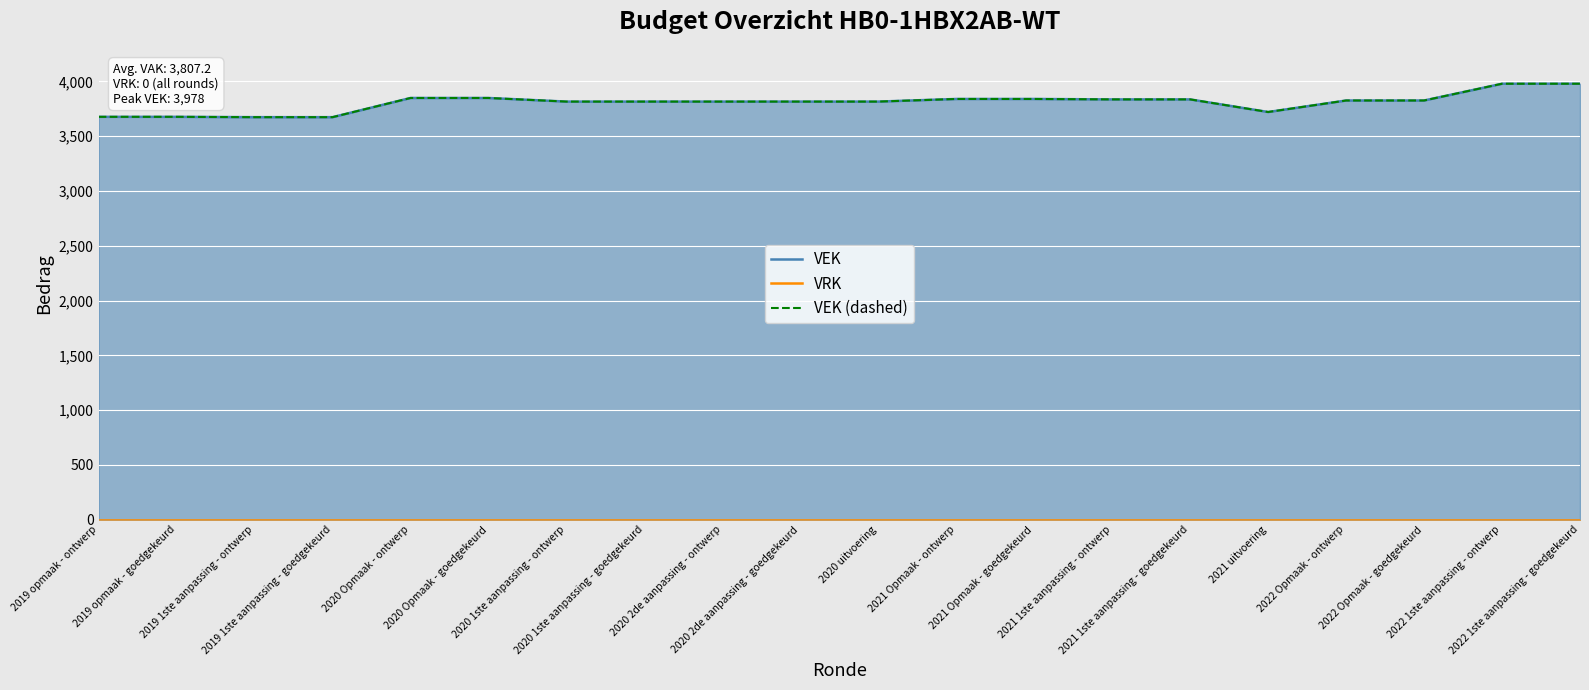

List the labels in order of VEK (dashed) value, largest first.

2022 1ste aanpassing - ontwerp, 2022 1ste aanpassing - goedgekeurd, 2020 Opmaak - ontwerp, 2020 Opmaak - goedgekeurd, 2021 Opmaak - ontwerp, 2021 Opmaak - goedgekeurd, 2021 1ste aanpassing - ontwerp, 2021 1ste aanpassing - goedgekeurd, 2022 Opmaak - ontwerp, 2022 Opmaak - goedgekeurd, 2020 1ste aanpassing - ontwerp, 2020 1ste aanpassing - goedgekeurd, 2020 2de aanpassing - ontwerp, 2020 2de aanpassing - goedgekeurd, 2020 uitvoering, 2021 uitvoering, 2019 opmaak - ontwerp, 2019 opmaak - goedgekeurd, 2019 1ste aanpassing - ontwerp, 2019 1ste aanpassing - goedgekeurd